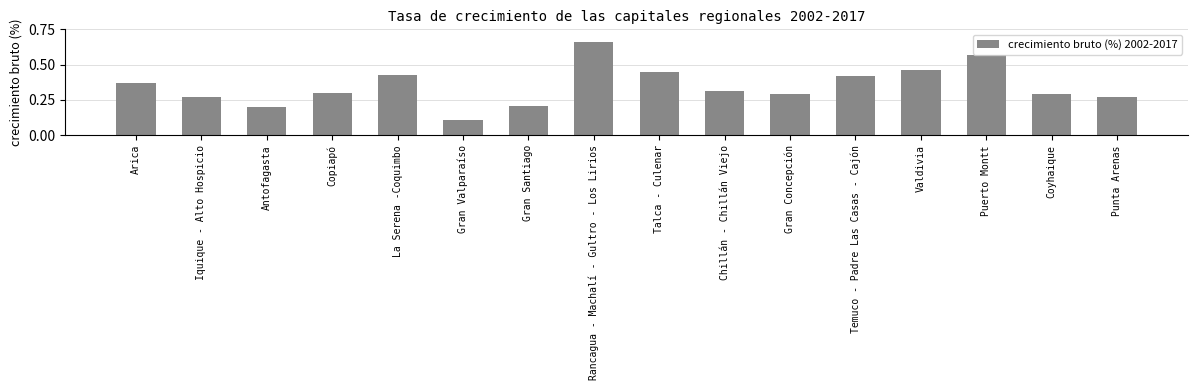

Count the values in the range 0 to 1.

16